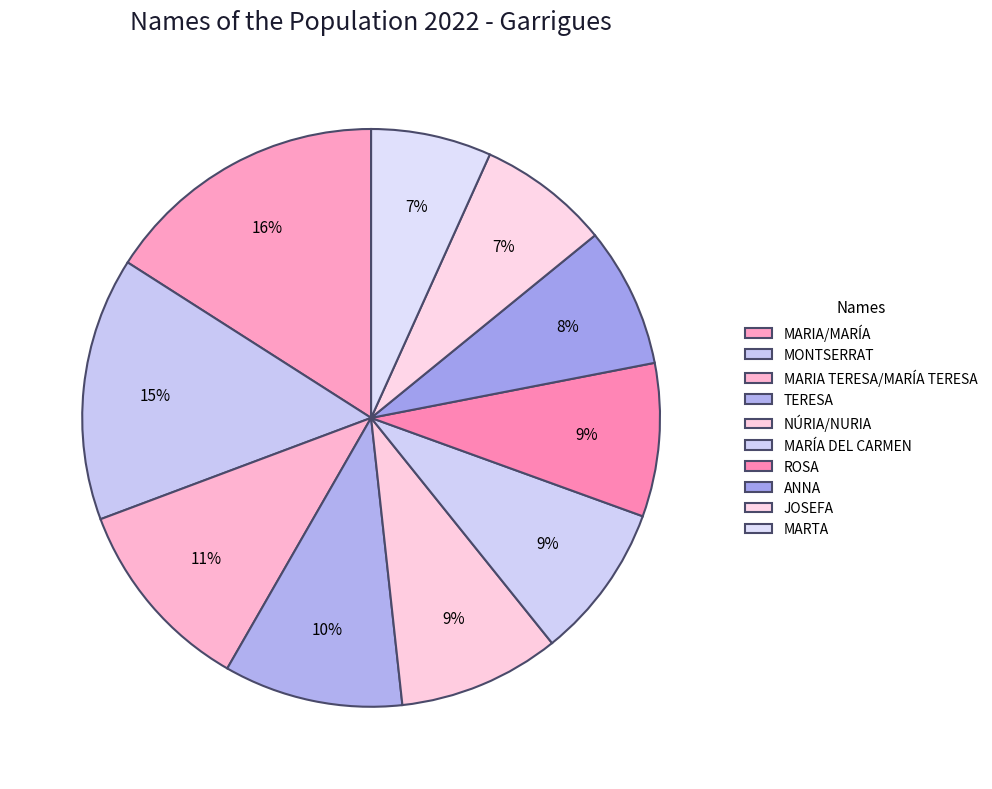

Combined, do ROSA and NÚRIA/NURIA account for over 50%?

No